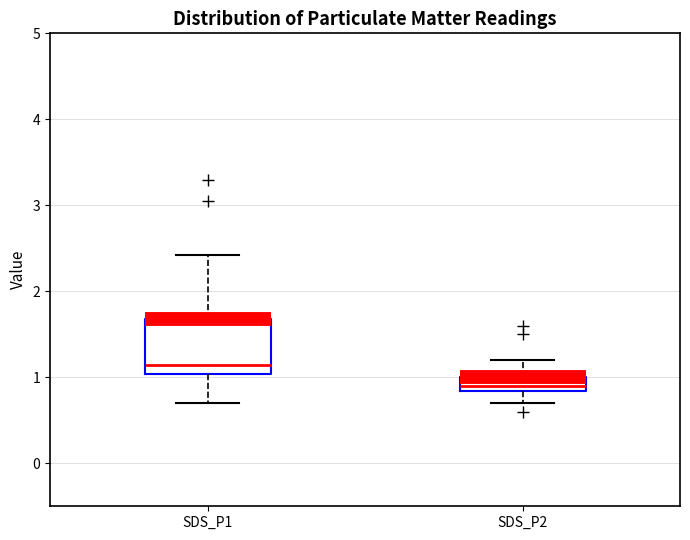

Which box's median line is the lowest?

SDS_P2